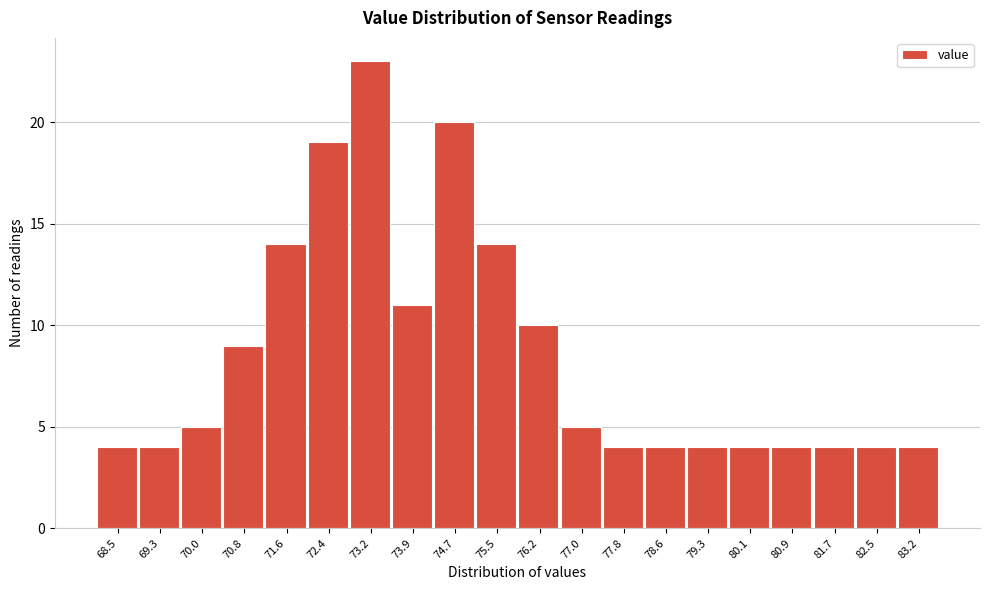

Reading left to right, list all the values displayed in this chart.

4	4	5	9	14	19	23	11	20	14	10	5	4	4	4	4	4	4	4	4